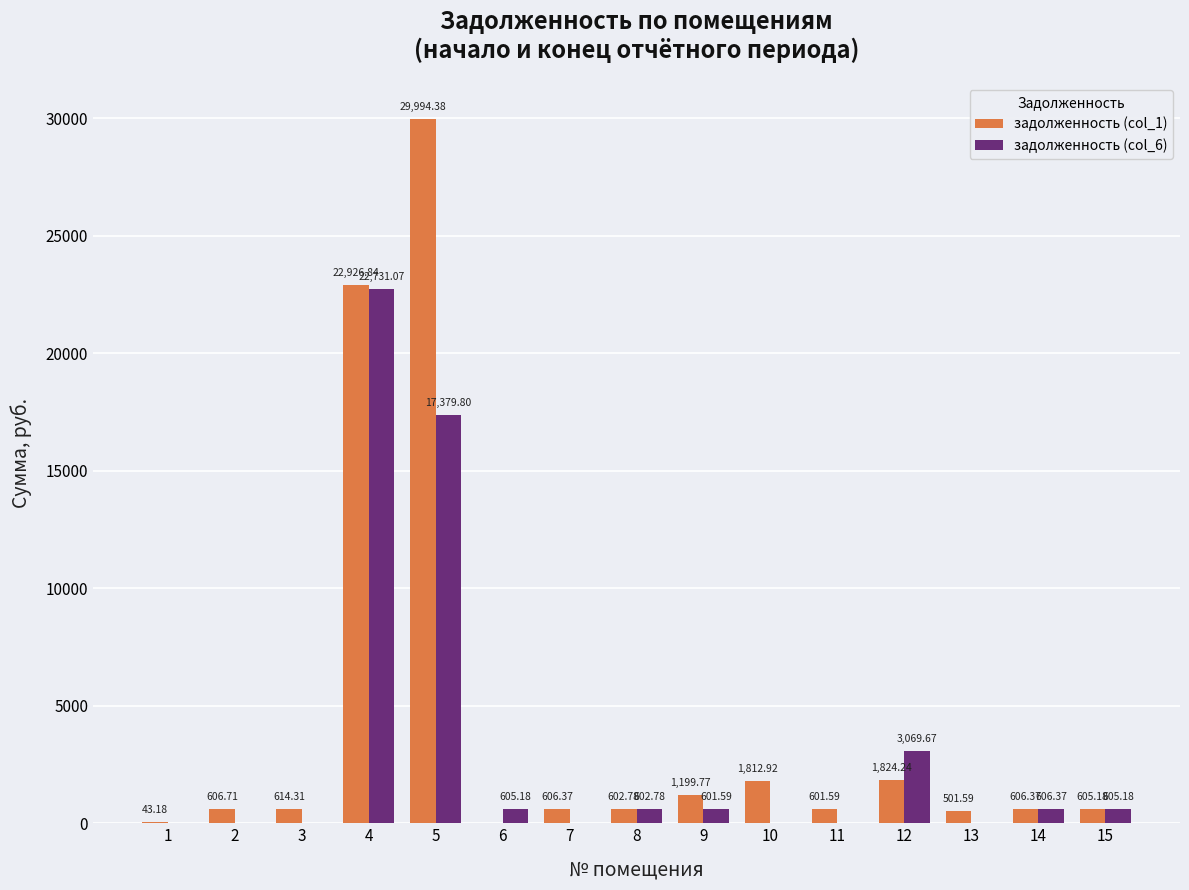

Between 13 and 15, which series saw the biggest shift?

задолженность (col_6)